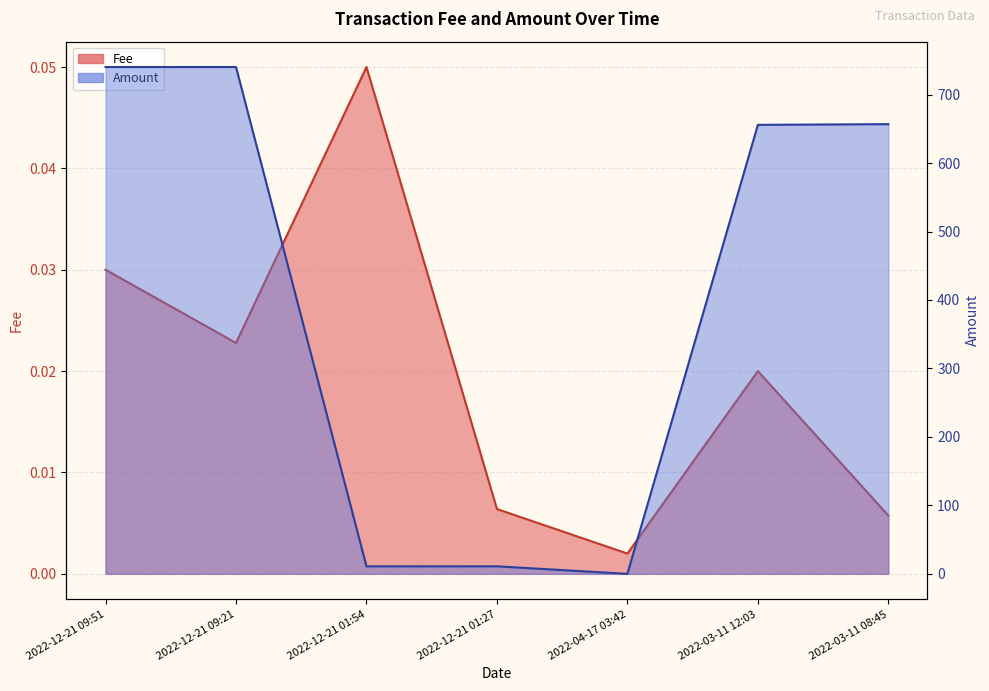

In Fee, how many points are lower than both neighbors (excluding endpoints)?

2